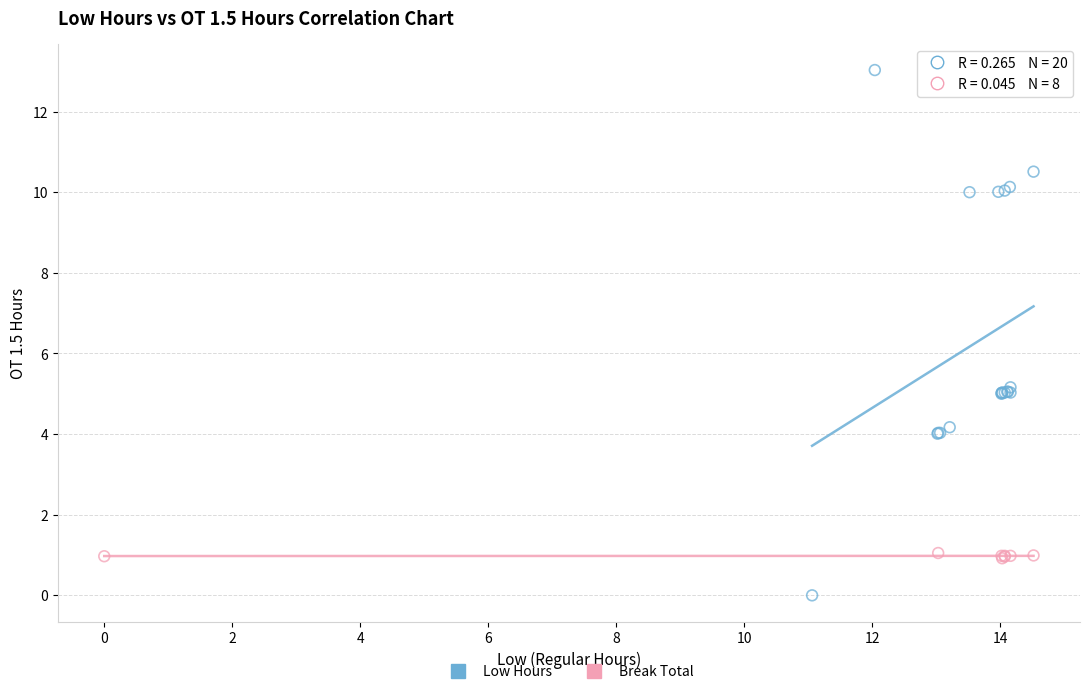

Which series contains the highest Y value?

Low Hours